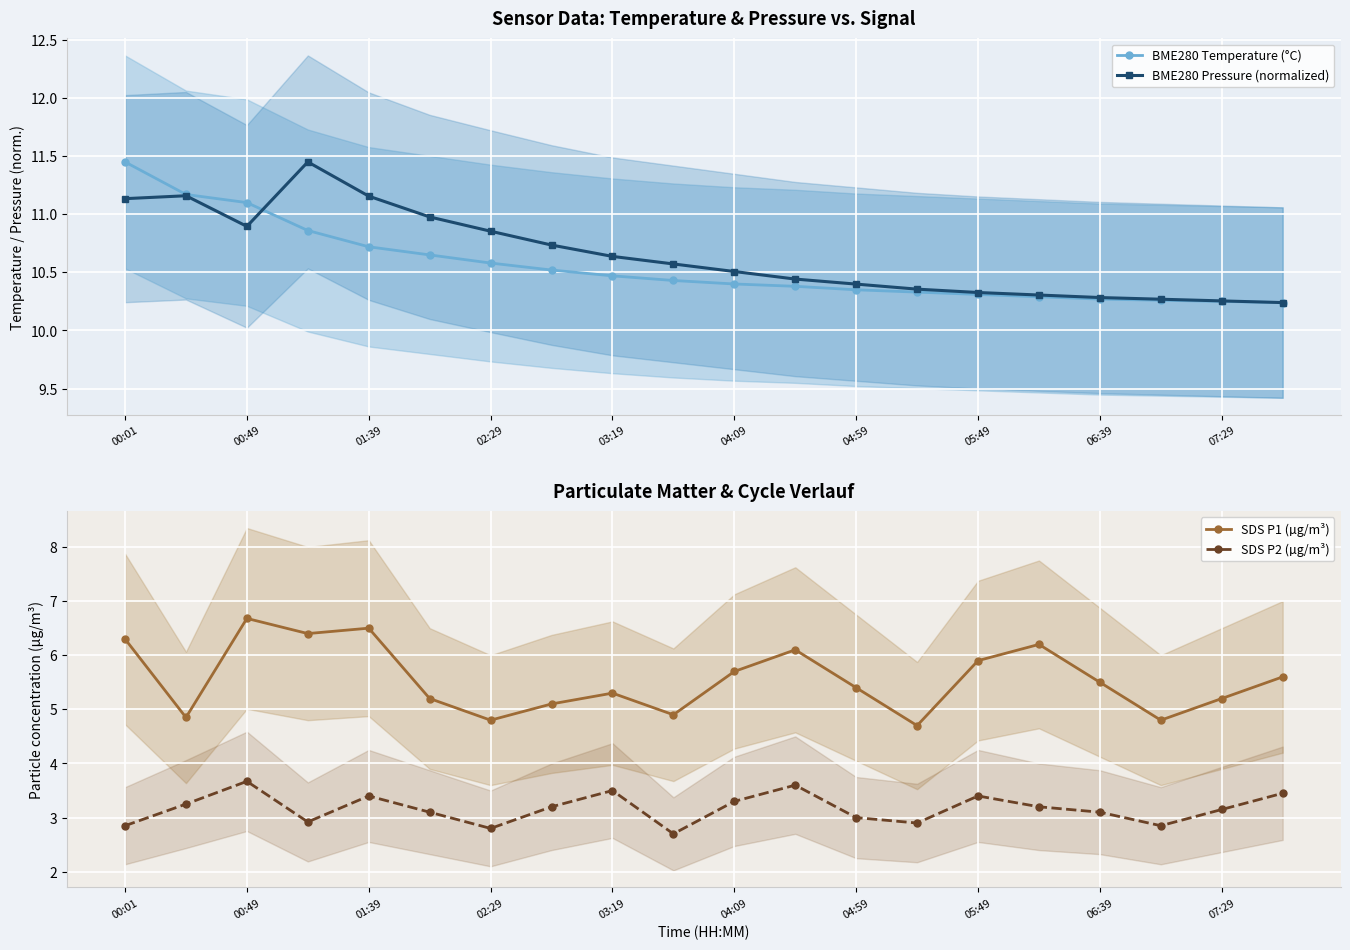

Is it true that SDS P2 (µg/m³) equals 4.3 at 06:39?

False